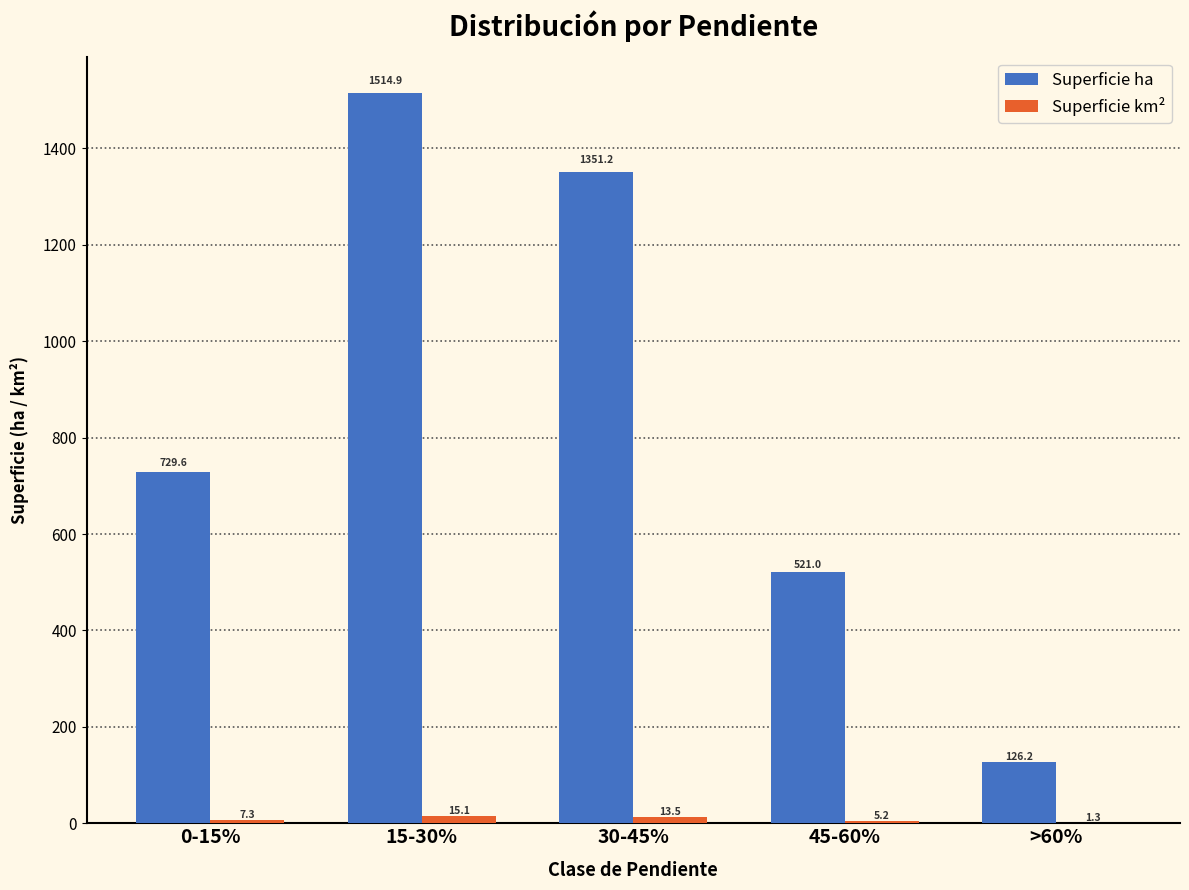

What is the sum of the Superficie ha values at 45-60% and 30-45%?

1872.2